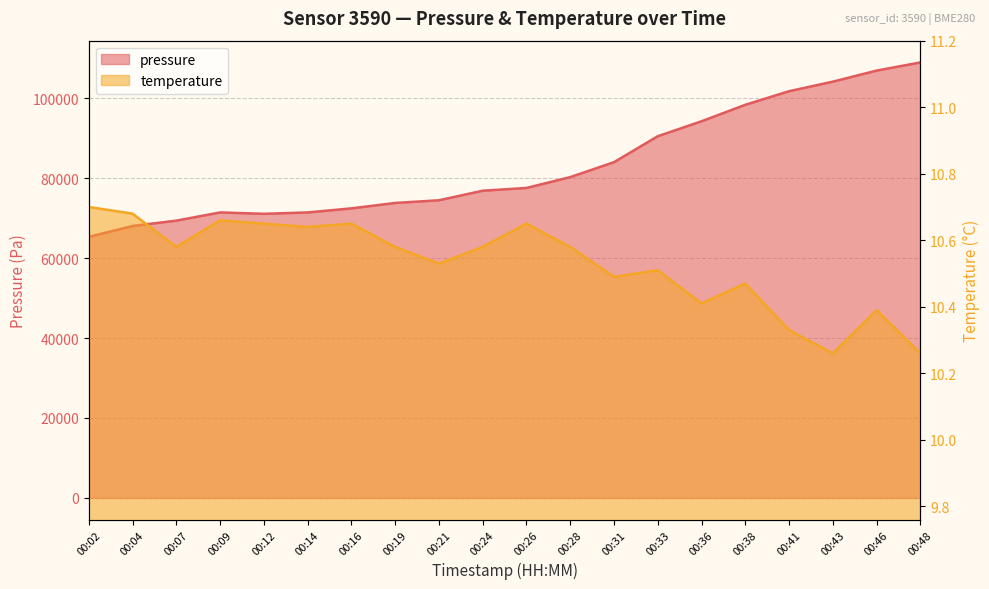

List the labels in order of pressure value, smallest first.

00:02, 00:04, 00:07, 00:12, 00:14, 00:09, 00:16, 00:19, 00:21, 00:24, 00:26, 00:28, 00:31, 00:33, 00:36, 00:38, 00:41, 00:43, 00:46, 00:48